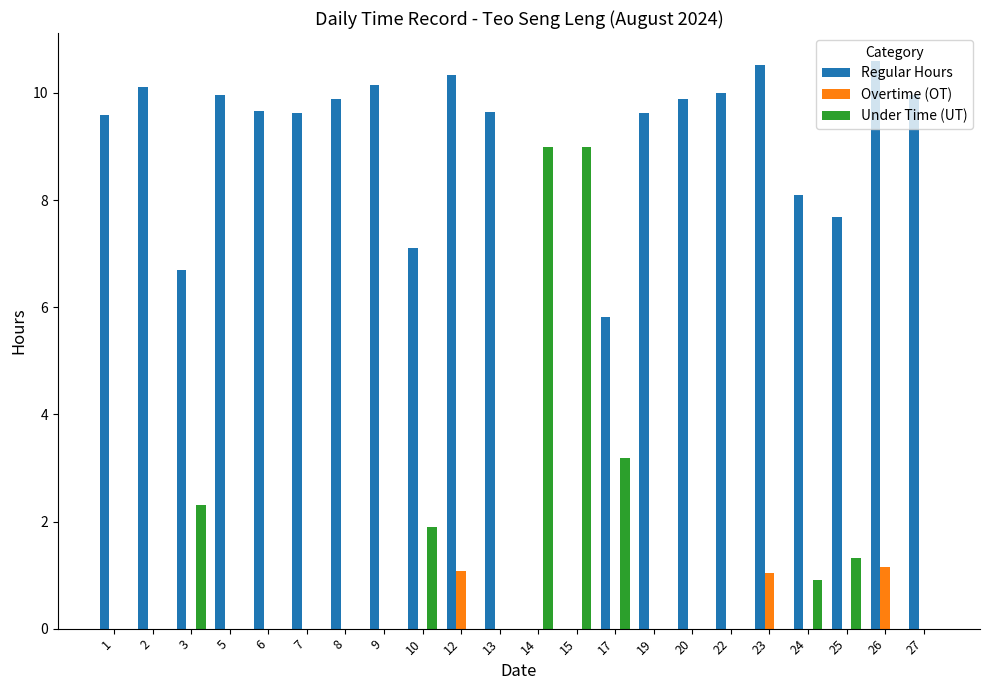

What is the sum of all Regular Hours values?

184.9